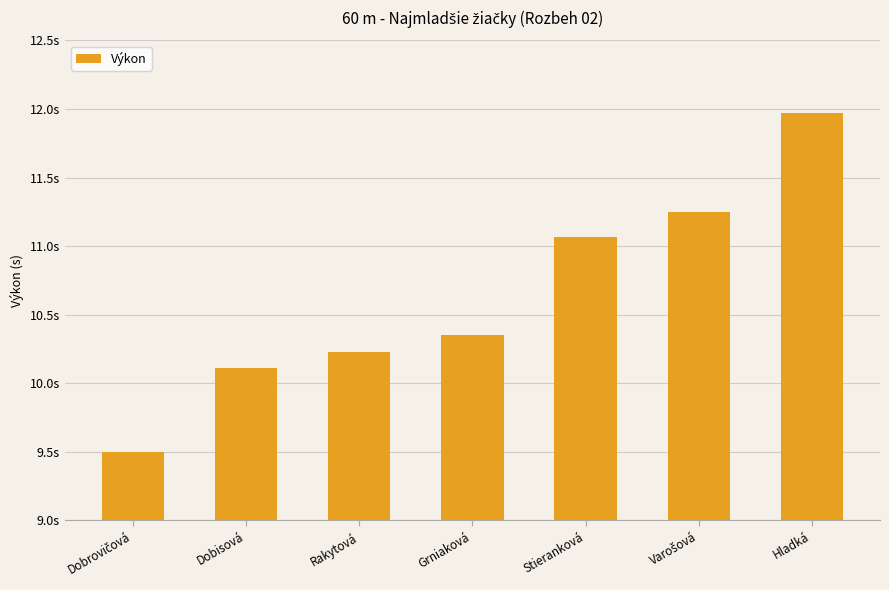

Reading left to right, transcribe all the data shown in this chart.

Dobrovičová=9.5	Dobisová=10.1	Rakytová=10.2	Grniaková=10.3	Stieranková=11.1	Varošová=11.2	Hladká=12.0